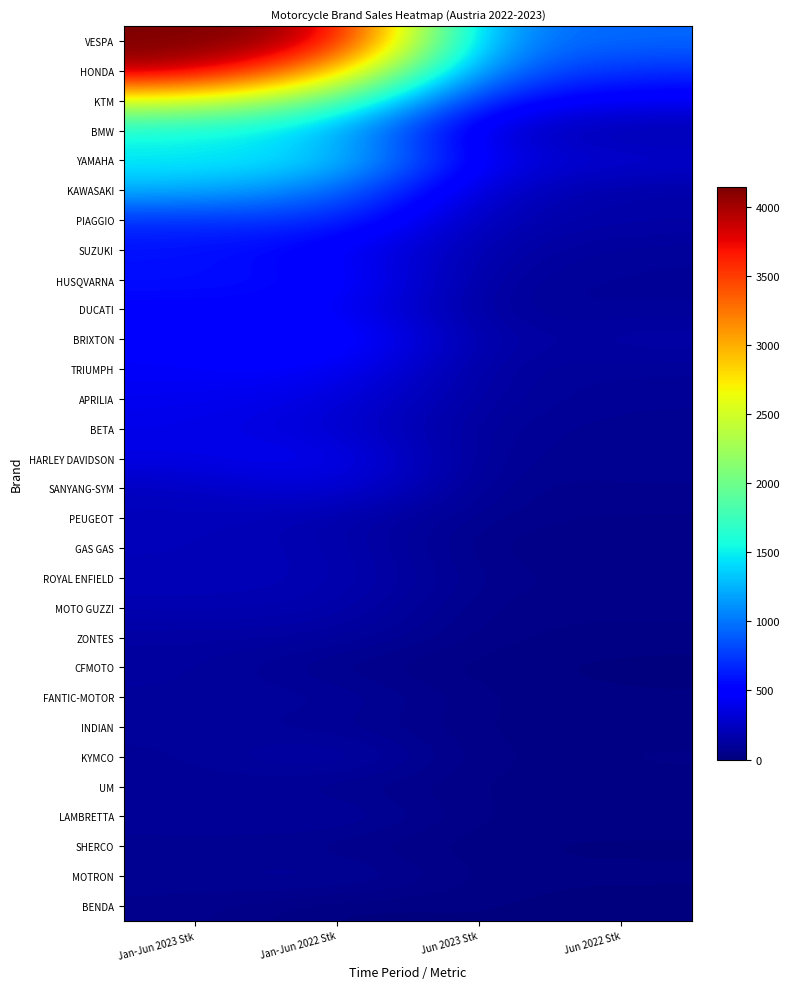

What is the difference between the highest and lowest values at Jun 2023 Stk?

1001